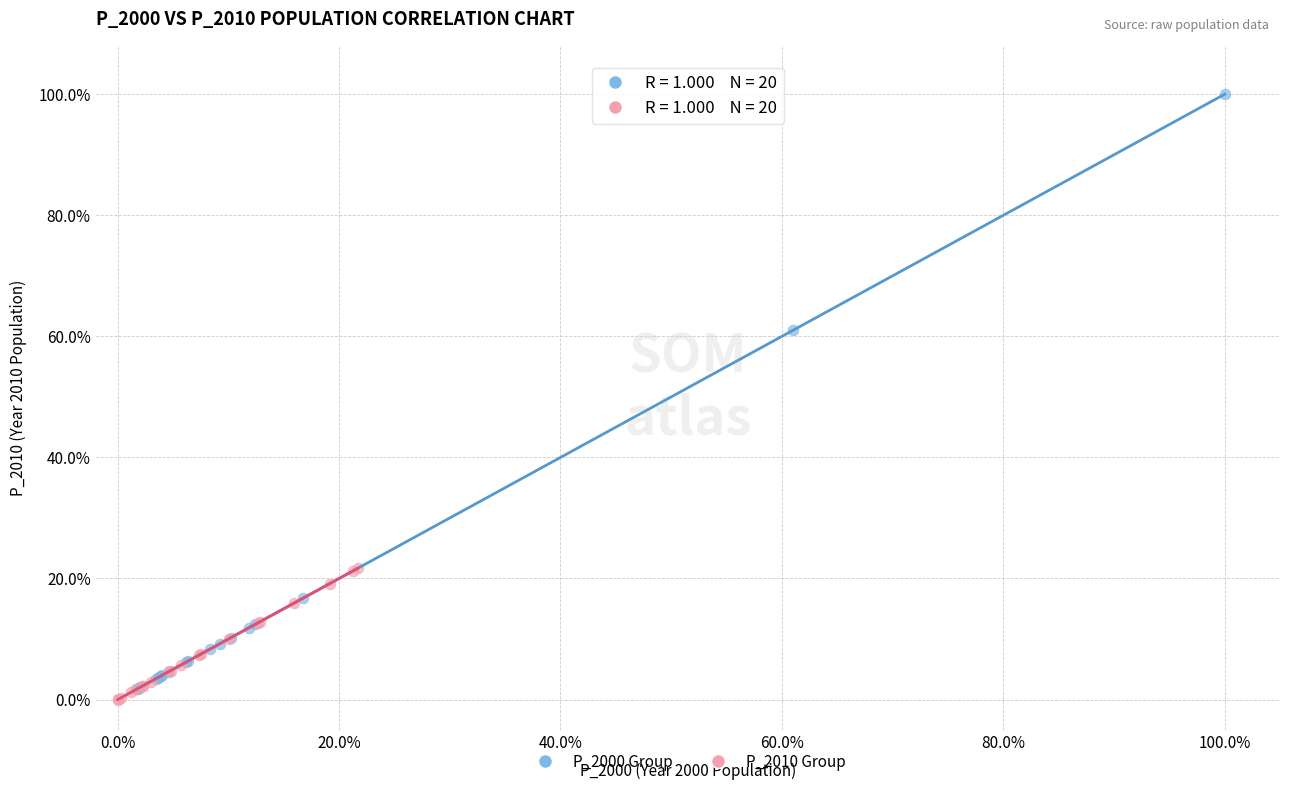

Which series has the widest spread of Y values?

P_2000 Group